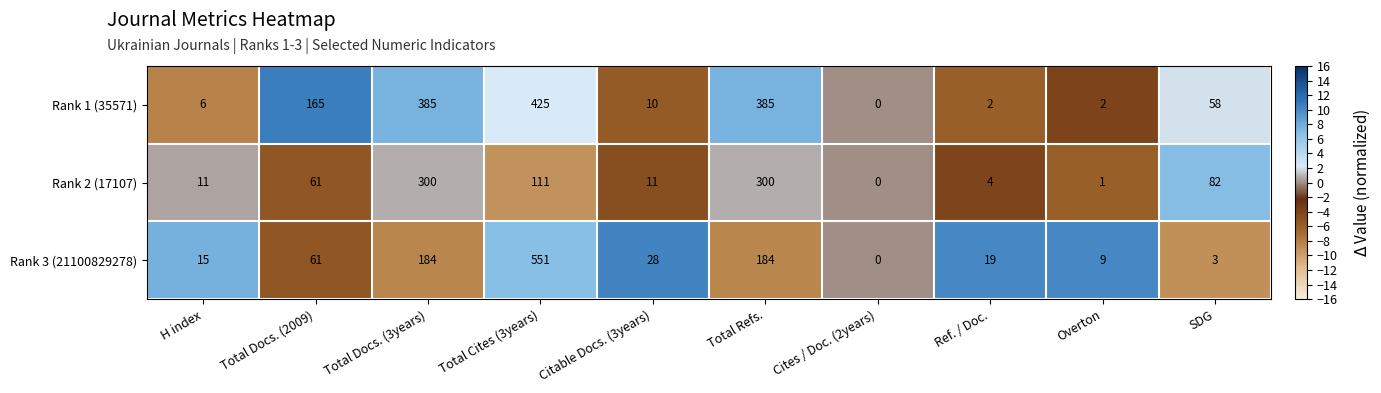

What is the sum of all Rank 3 (21100829278) values?

1054